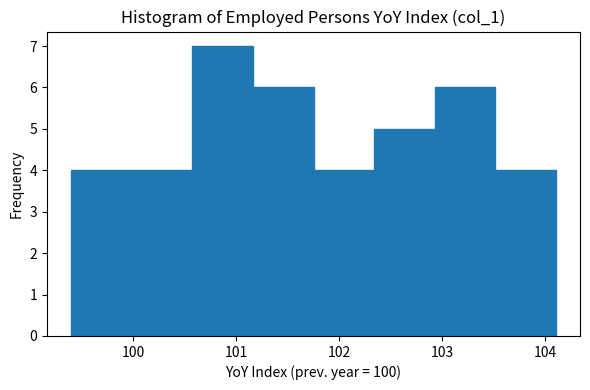

Reading left to right, transcribe this chart: for each bar, give the range it covers on the x-axis and its height. Neither the bar edges nor the heights are printed on the chart, so give them approximately, as read against the axes.

99.4 to 100.0: 4
100.0 to 100.6: 4
100.6 to 101.2: 7
101.2 to 101.8: 6
101.8 to 102.3: 4
102.3 to 102.9: 5
102.9 to 103.5: 6
103.5 to 104.1: 4